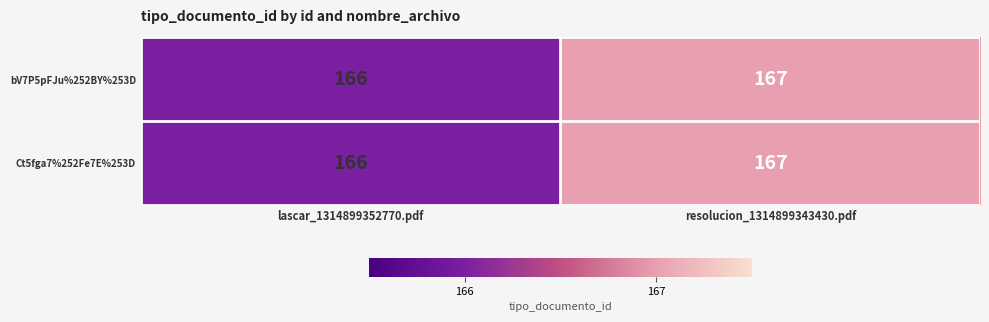

At which category is the sum across all series the highest?

resolucion_1314899343430.pdf